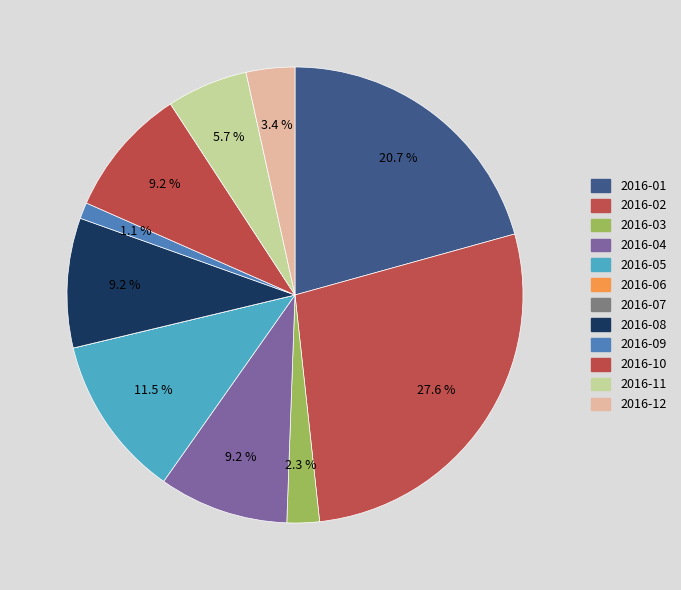

How many slices are in this pie chart?

12